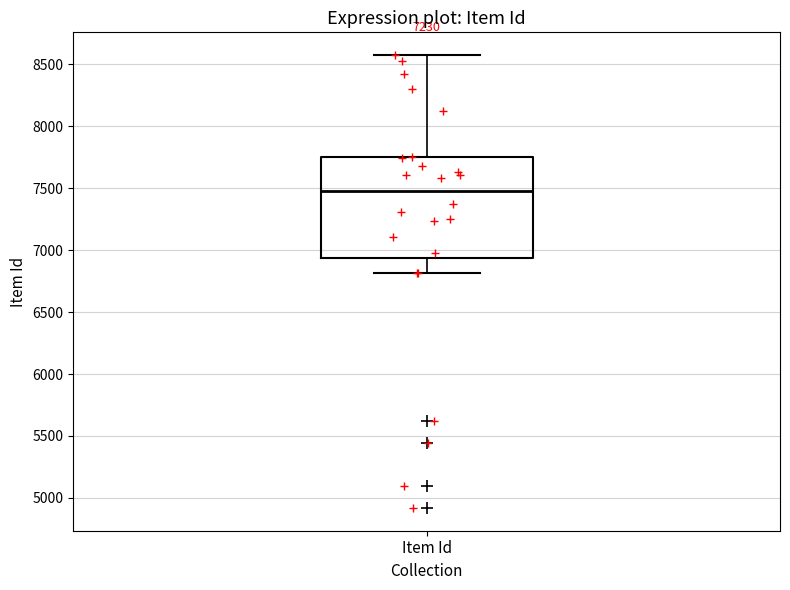

Read this box plot against the y-axis: the position of the median line, the range covered by the box, and the ends of both whiskers. The values are not printed on the chart, so give them approximately, as read against the axis.

median 7500, box 6950 to 7750, whiskers 6800 to 8600